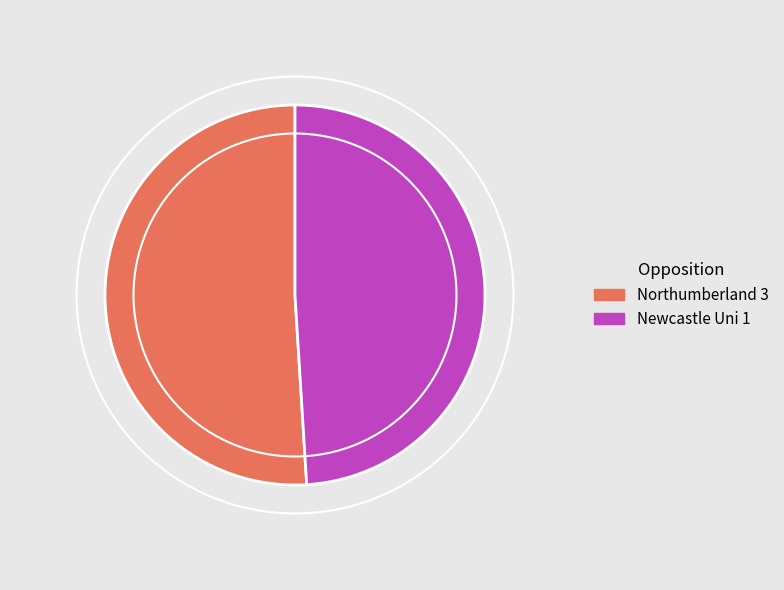

How many slices are in this pie chart?

2